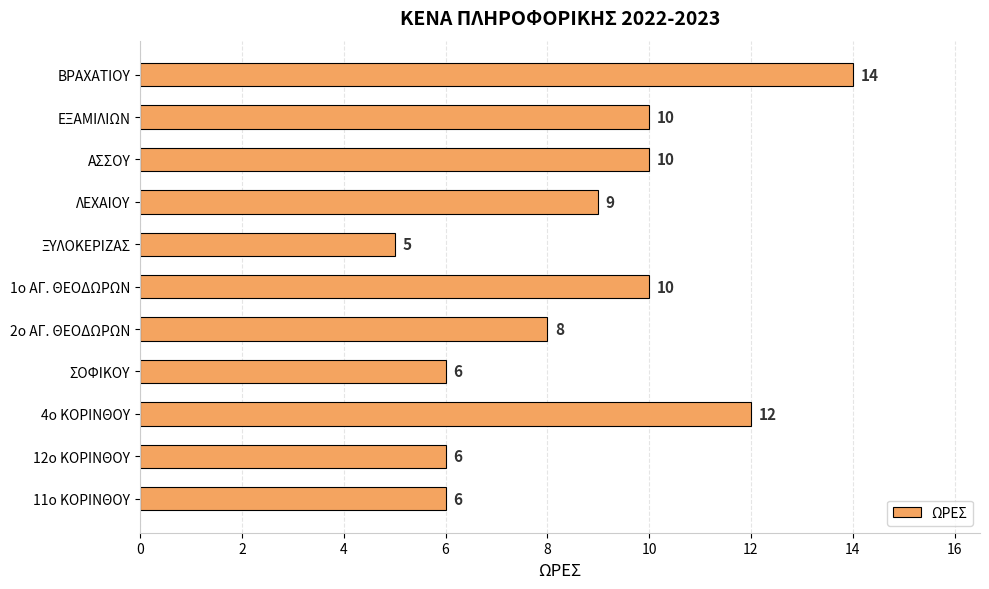

How many series are shown in this chart?

1